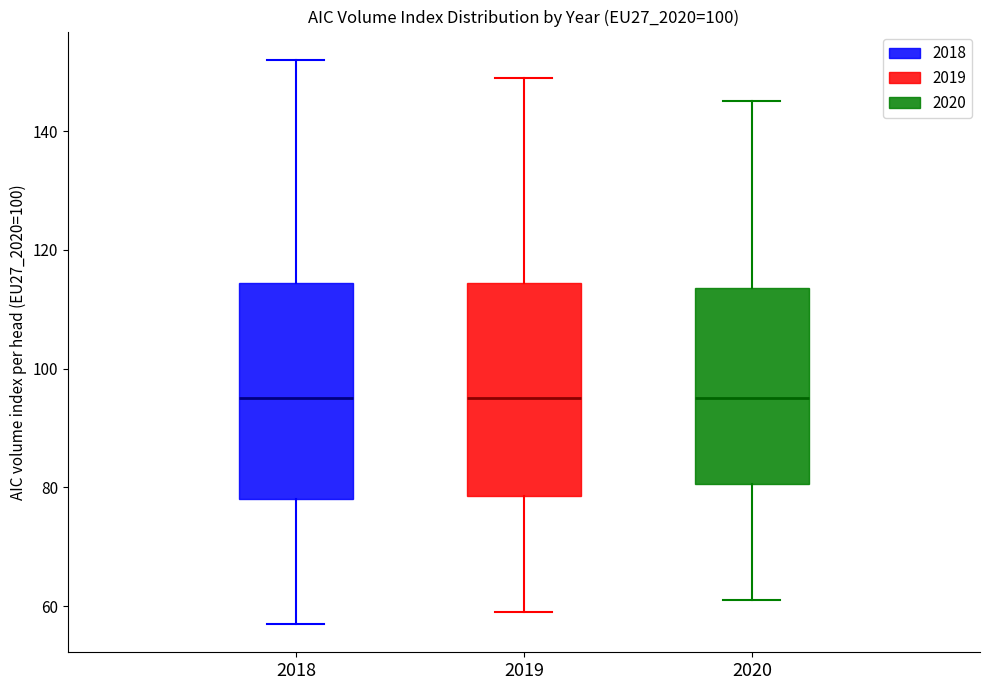

Reading left to right, read every box against the y-axis: the position of its median line, the range the box covers, and the ends of its whiskers. The values are not printed on the chart, so give them approximately, as read against the axis.

2018: median 96, box 78 to 114, whiskers 58 to 152
2019: median 96, box 78 to 114, whiskers 60 to 150
2020: median 96, box 80 to 114, whiskers 62 to 146